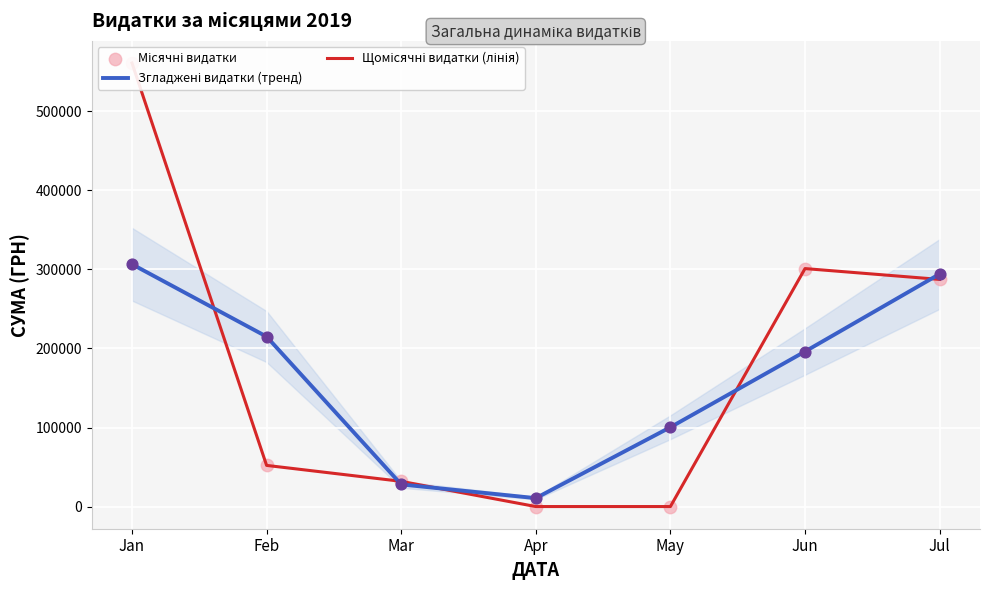

Is the value of Місячні видатки at Jan greater than the value of Згладжені видатки (тренд) at Jan?

Yes